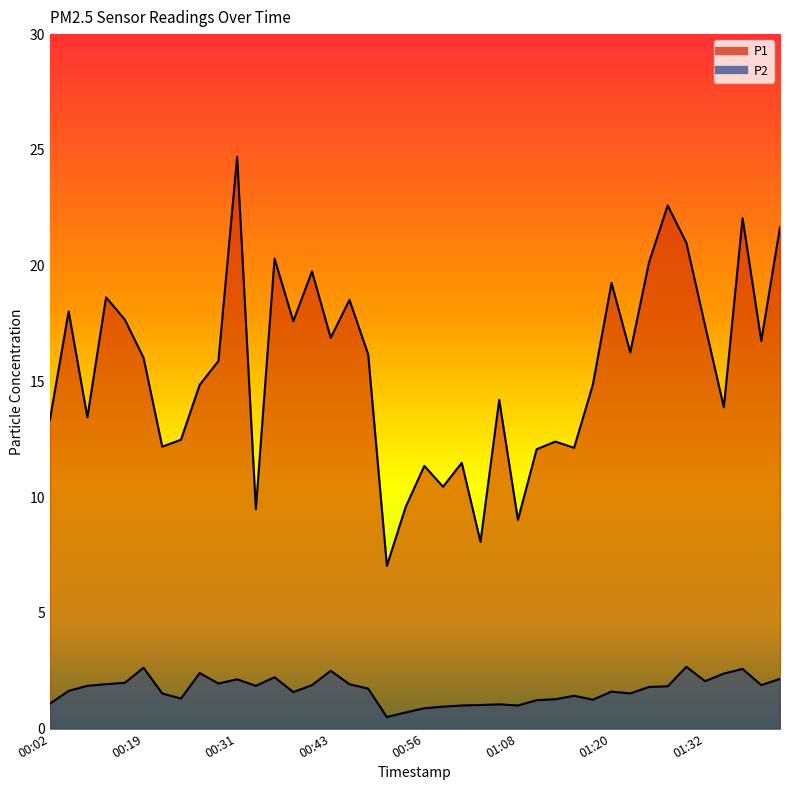

Where is the first local maximum for P2?

00:19